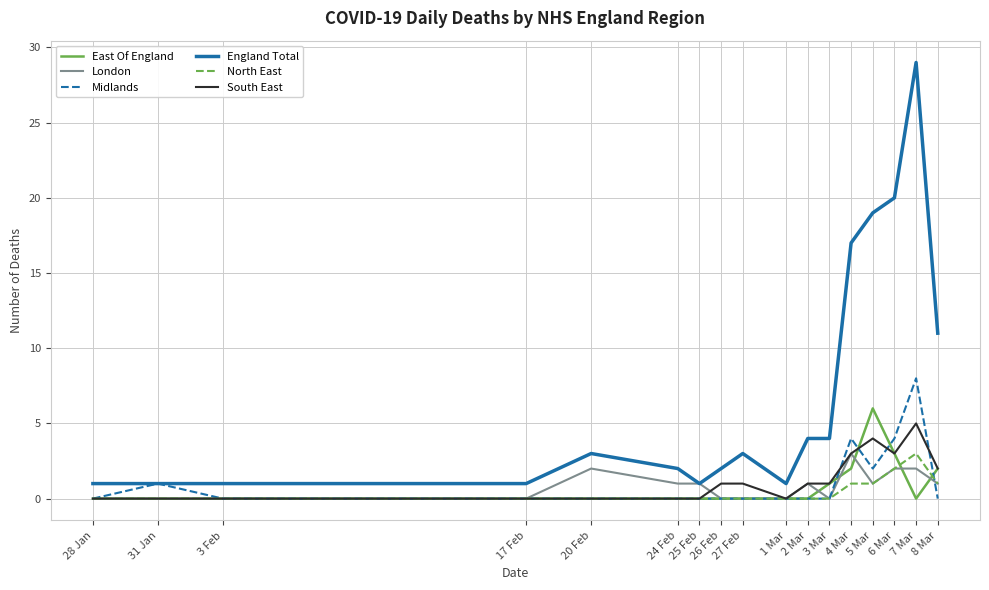

The London series shows 3 at 20 Feb. True or false?

False